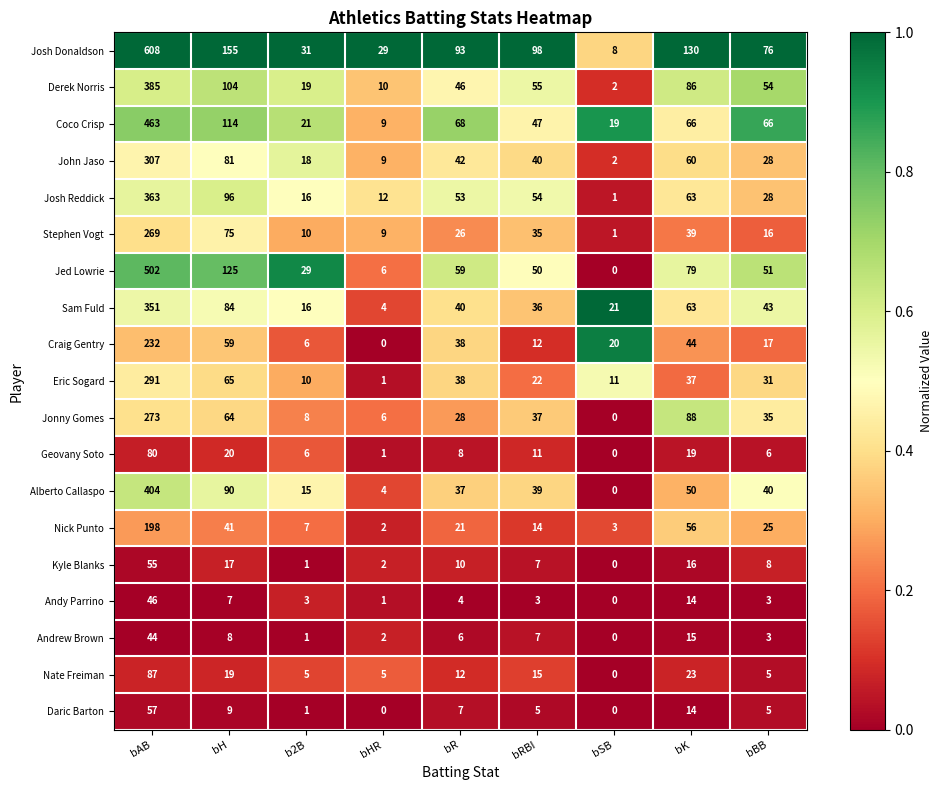

True or false: Jonny Gomes has a value of 159 at bSB.

False